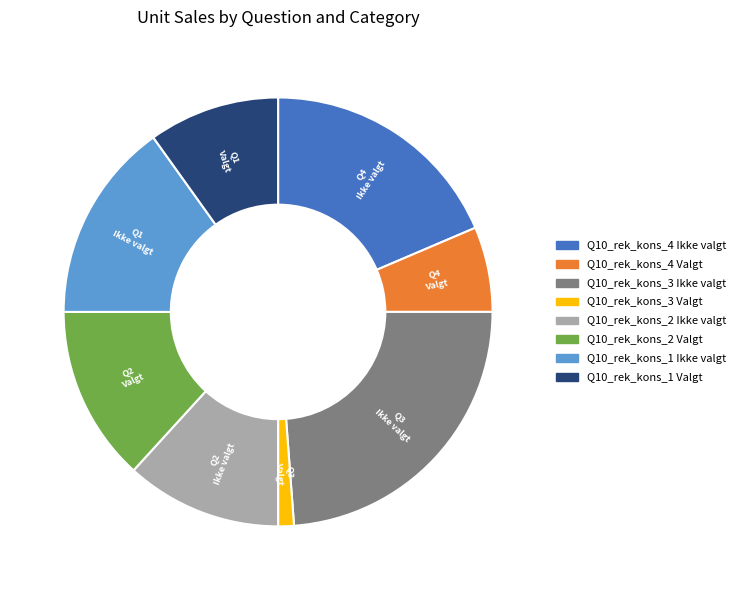

Is there any slice that represents more than half of the pie?

No